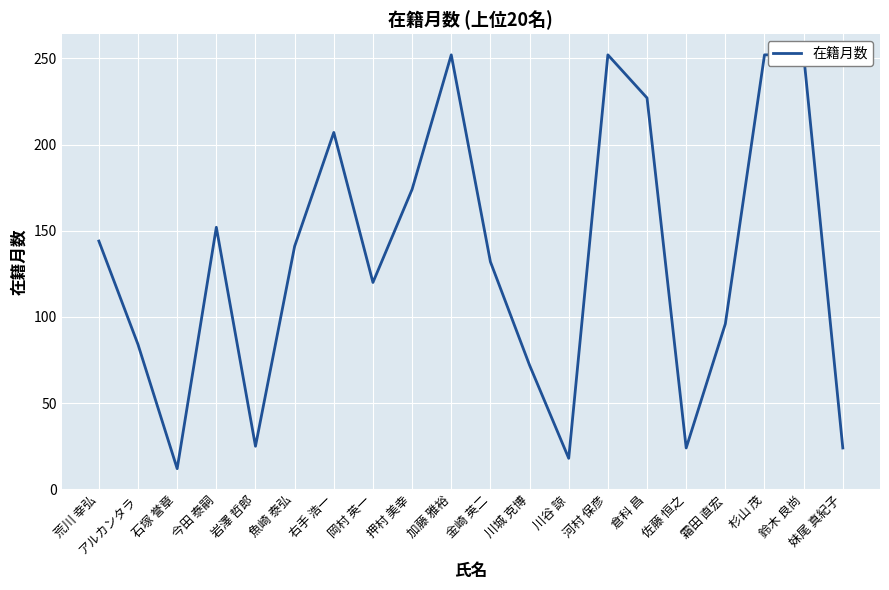

Count the number of data series in this chart.

1